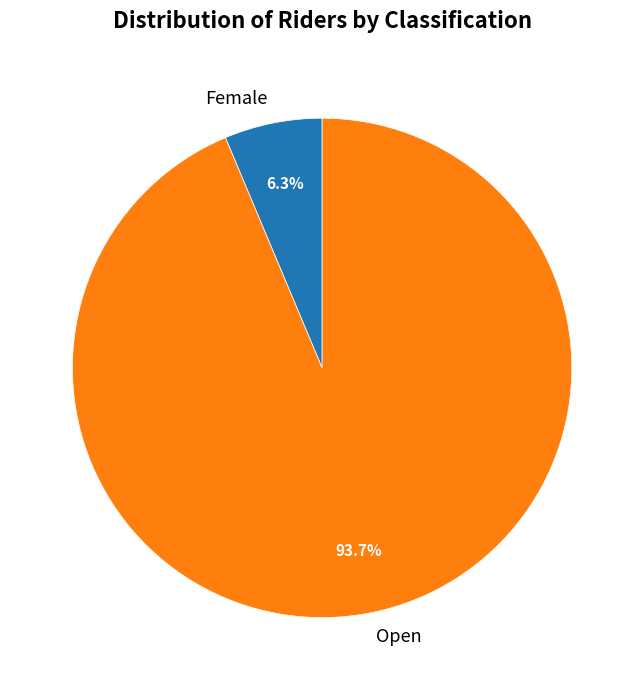

Which has a higher value, Open or Female?

Open